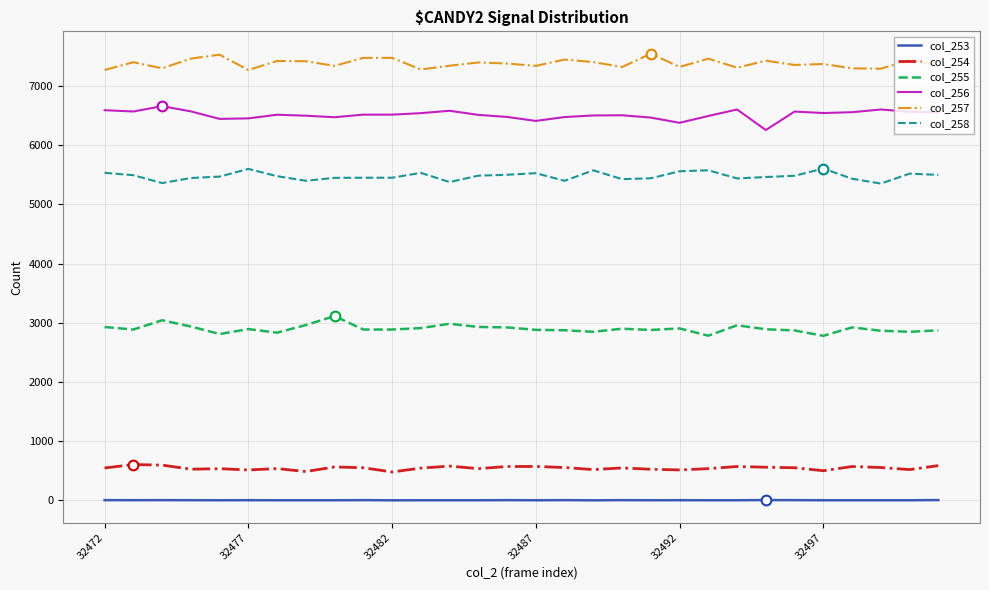

What is the maximum value shown in the chart?

7546